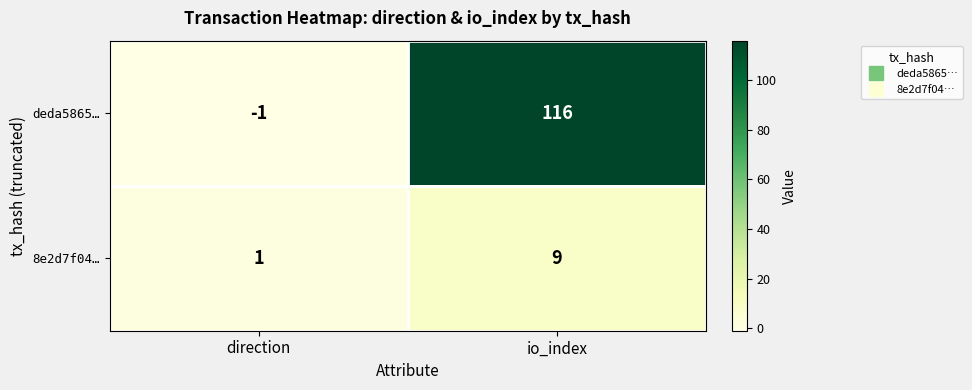

How many series are shown in this chart?

2